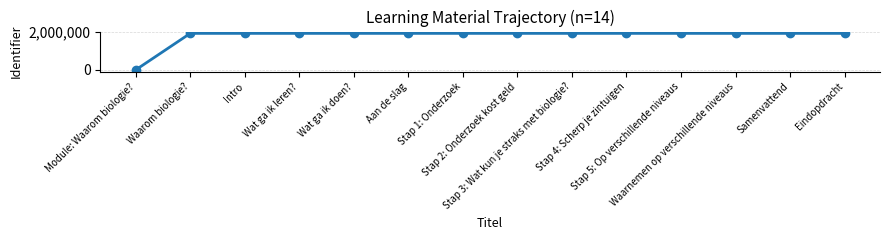

What is the sum of the values at Stap 4: Scherp je zintuigen and Module: Waarom biologie??

1930329